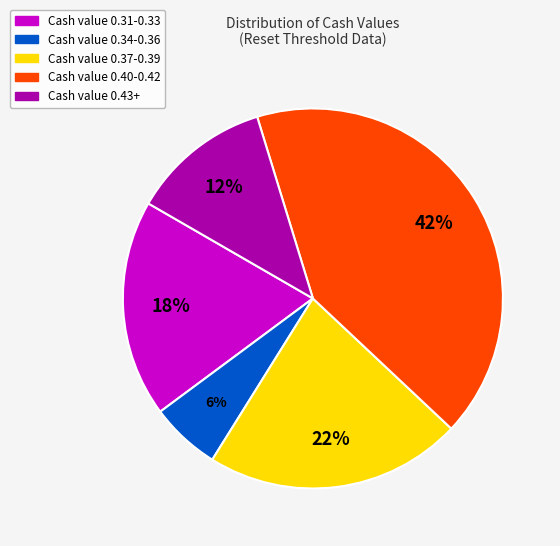

To the nearest percent, what is the average slice percentage?

20%